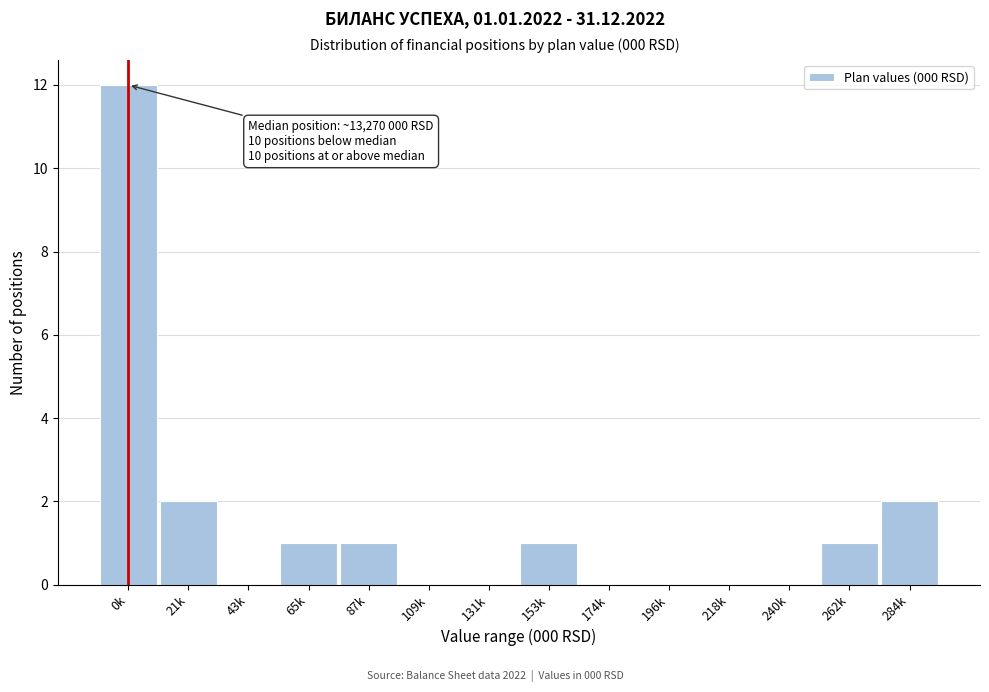

Reading left to right, what are all the values shown in this chart?

0k=12	21k=2	43k=0	65k=1	87k=1	109k=0	131k=0	153k=1	174k=0	196k=0	218k=0	240k=0	262k=1	284k=2